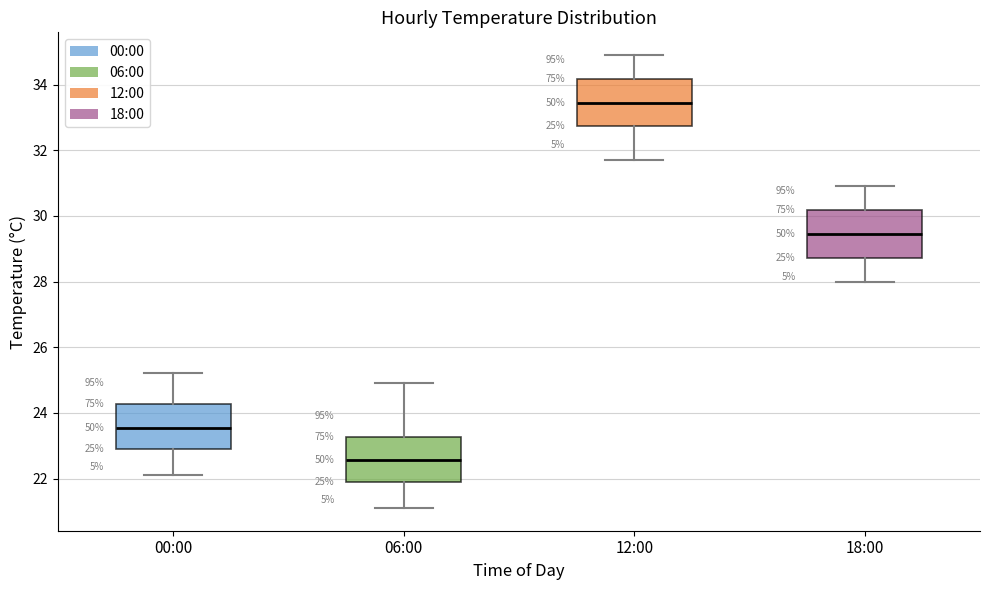

Which box has the highest median line?

12:00